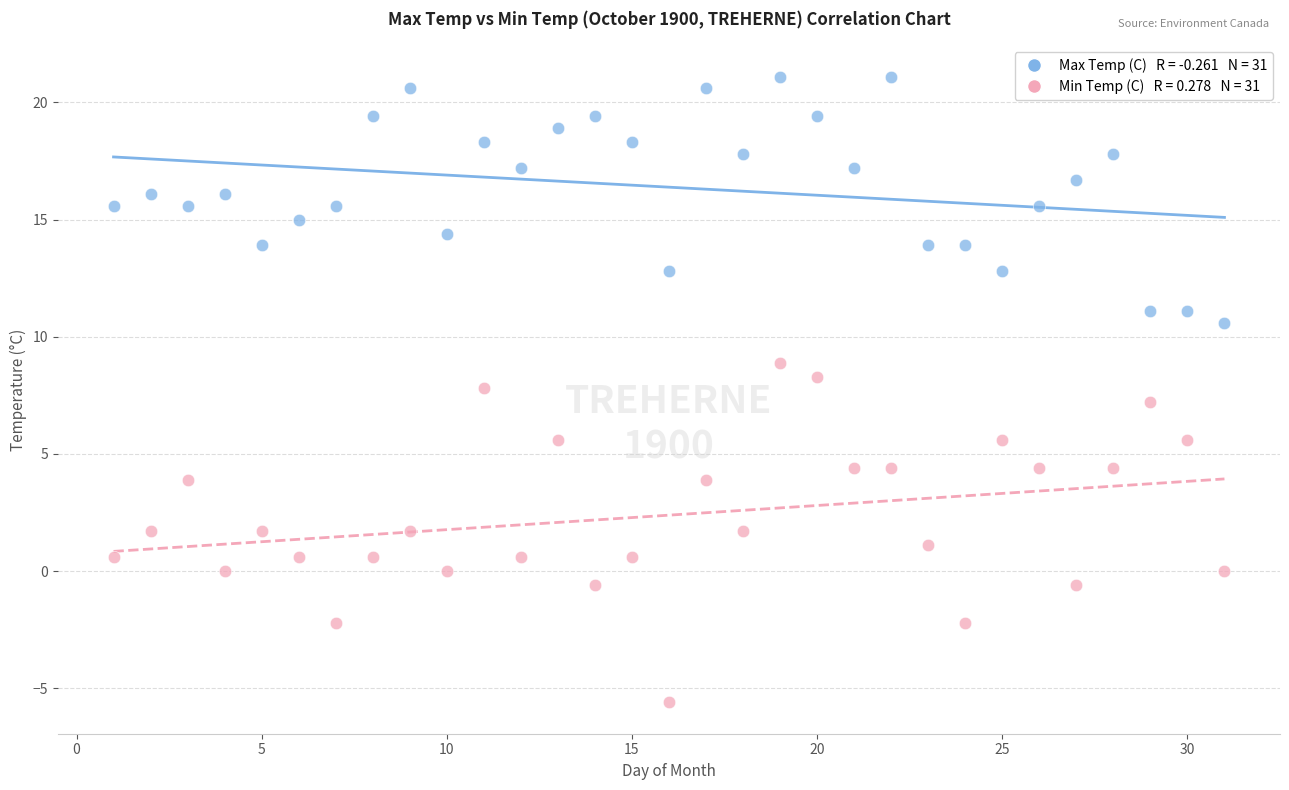

Across all data points, what is the range of X values (max minus min)?

30.0